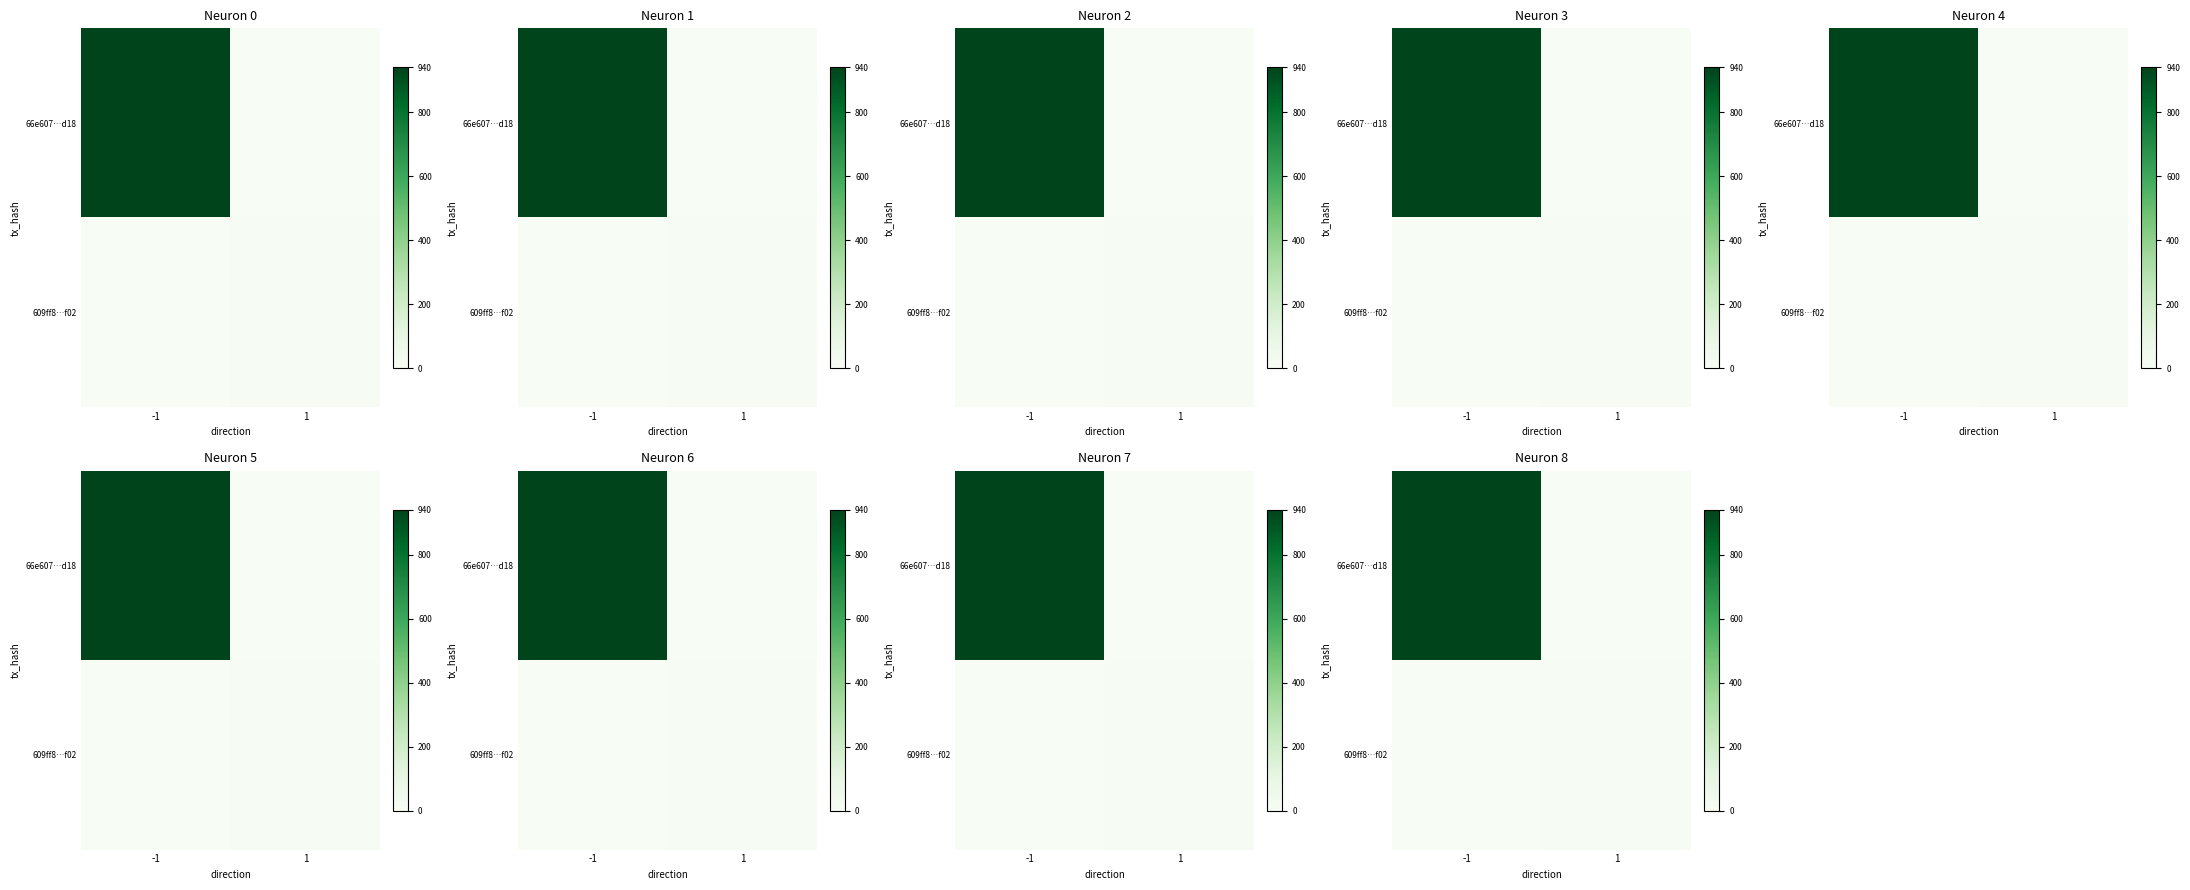

What is the average value of the 66e607…d18 series?

470